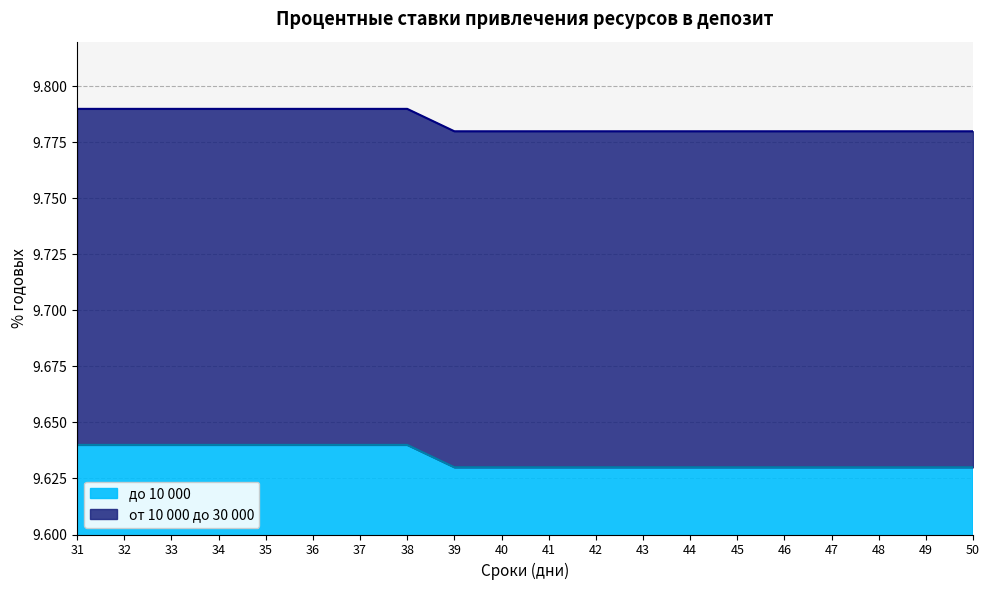

What is the value of the до 10 000 point at the 4th from the left?

9.6